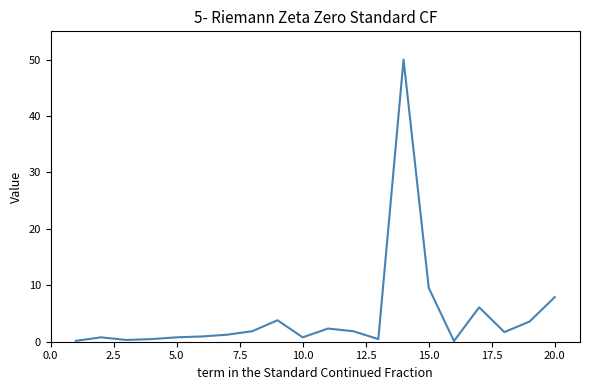

What is the greatest value displayed?

50.0